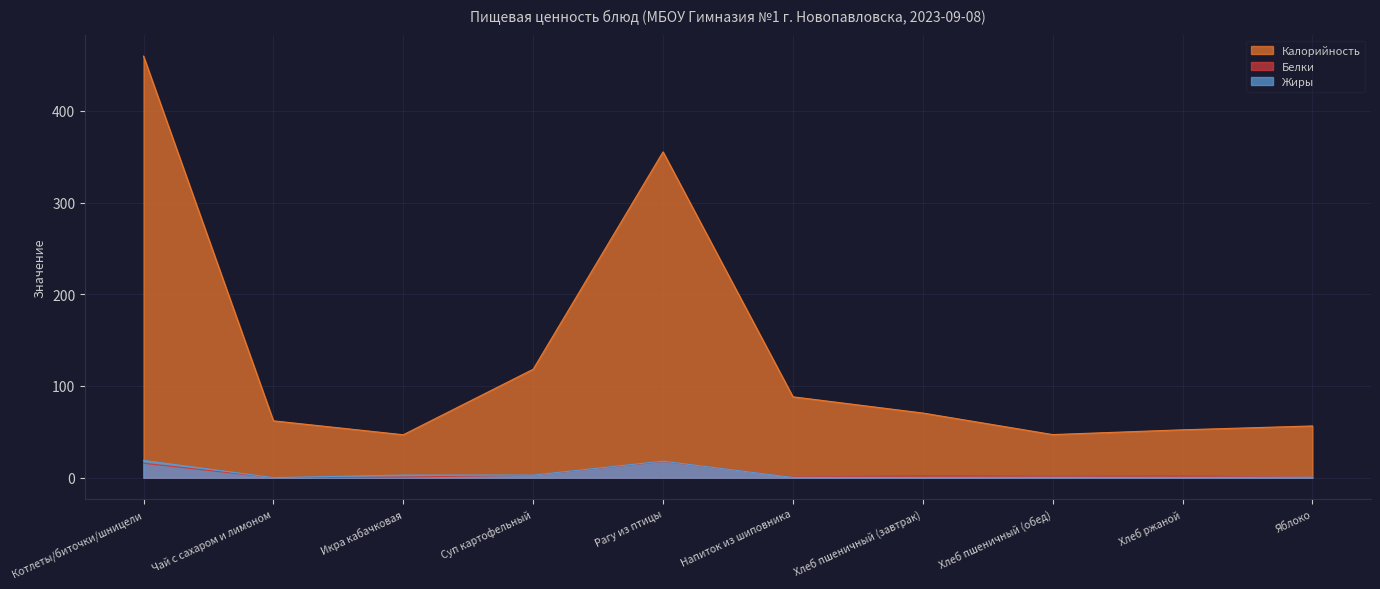

Reading left to right, extract all data points from this chart.

Калорийность: Котлеты/биточки/шницели=459.7	Чай с сахаром и лимоном=62.0	Икра кабачковая=46.8	Суп картофельный=118.2	Рагу из птицы=355.3	Напиток из шиповника=88.2	Хлеб пшеничный (завтрак)=70.5	Хлеб пшеничный (обед)=47.0	Хлеб ржаной=52.2	Яблоко=56.4
Белки: Котлеты/биточки/шницели=15.7	Чай с сахаром и лимоном=0.1	Икра кабачковая=0.7	Суп картофельный=2.7	Рагу из птицы=17.6	Напиток из шиповника=0.7	Хлеб пшеничный (завтрак)=2.3	Хлеб пшеничный (обед)=1.5	Хлеб ржаной=2.0	Яблоко=0.5
Жиры: Котлеты/биточки/шницели=18.8	Чай с сахаром и лимоном=0.0	Икра кабачковая=2.8	Суп картофельный=2.8	Рагу из птицы=18.0	Напиток из шиповника=0.3	Хлеб пшеничный (завтрак)=0.2	Хлеб пшеничный (обед)=0.4	Хлеб ржаной=0.3	Яблоко=0.5